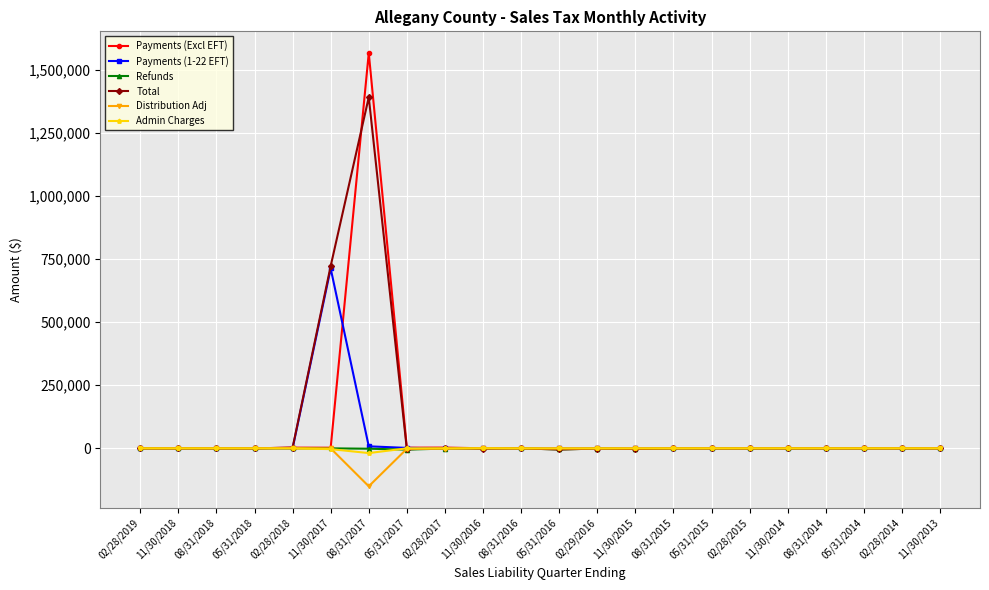

What is the smallest value displayed?

-150294.7